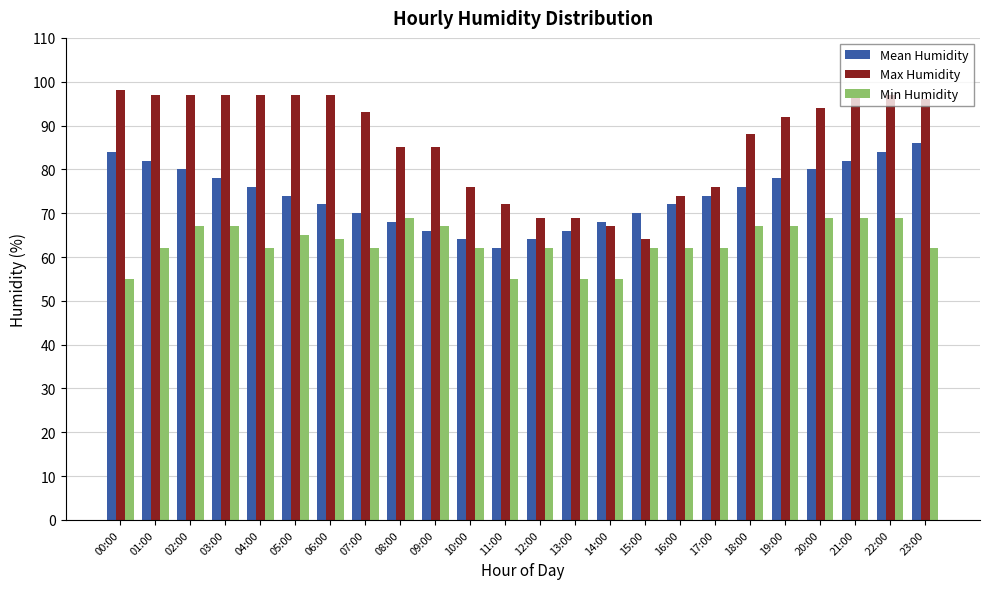

What is the difference between the second highest and second lowest values in the Mean Humidity series?

20